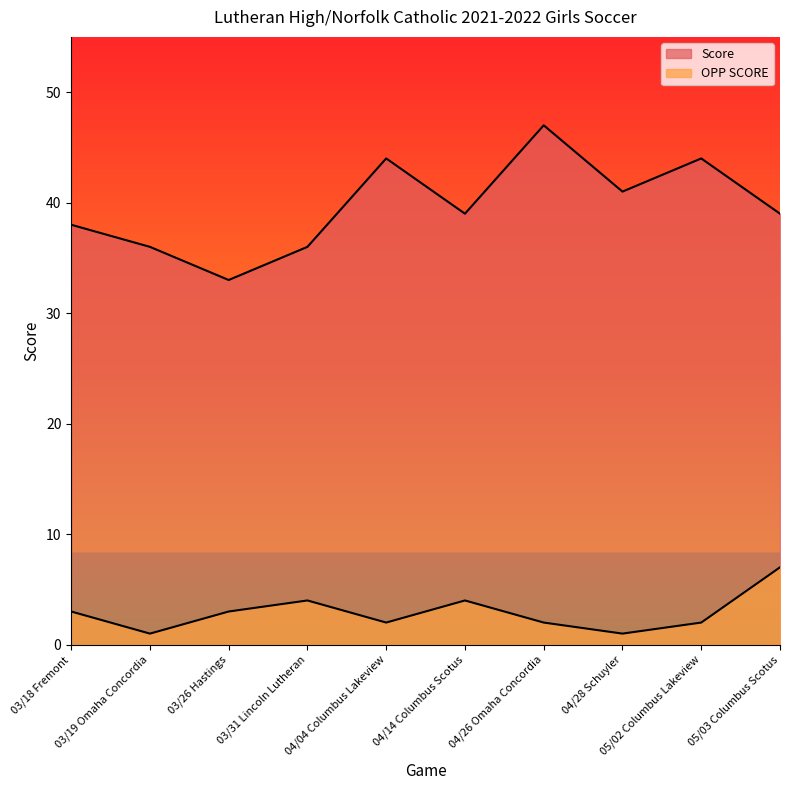

Which series has the largest total across all categories?

Score